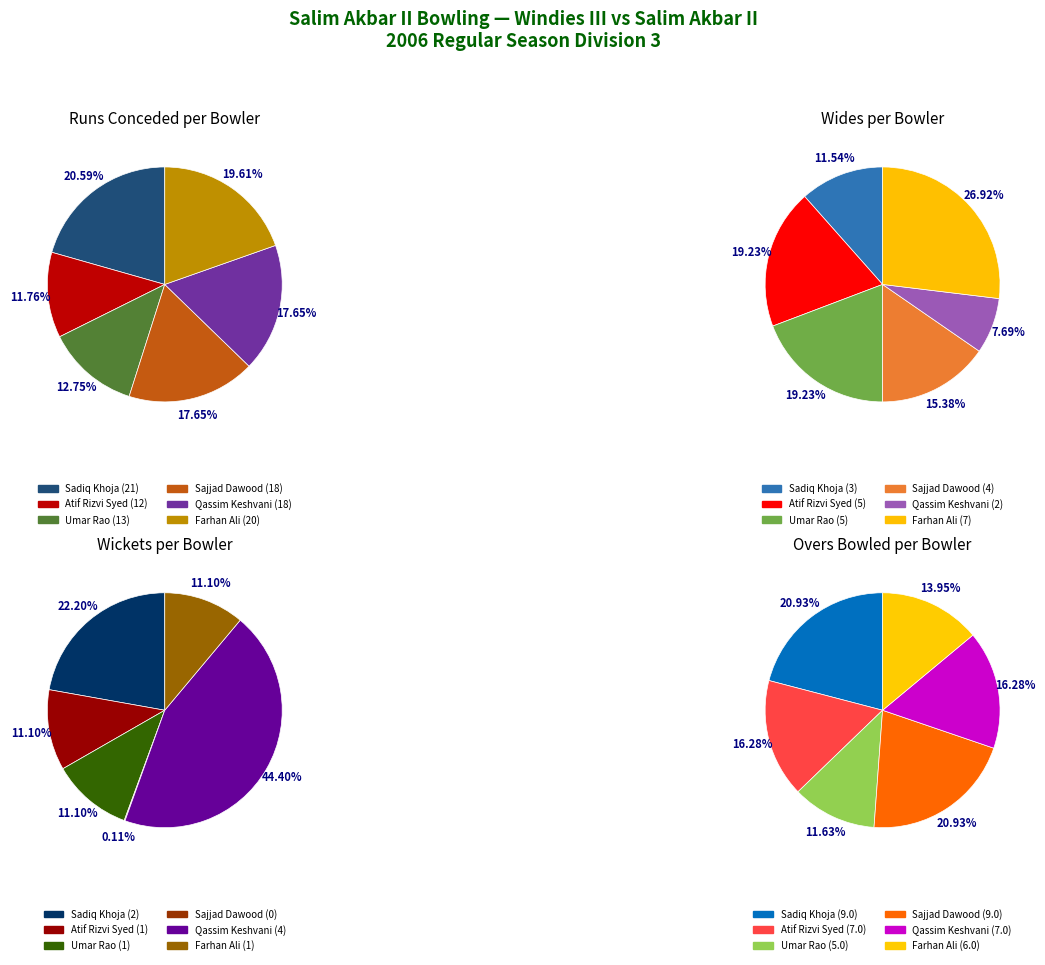

Which series changed the most between Sadiq Khoja and Farhan Ali?

Wides